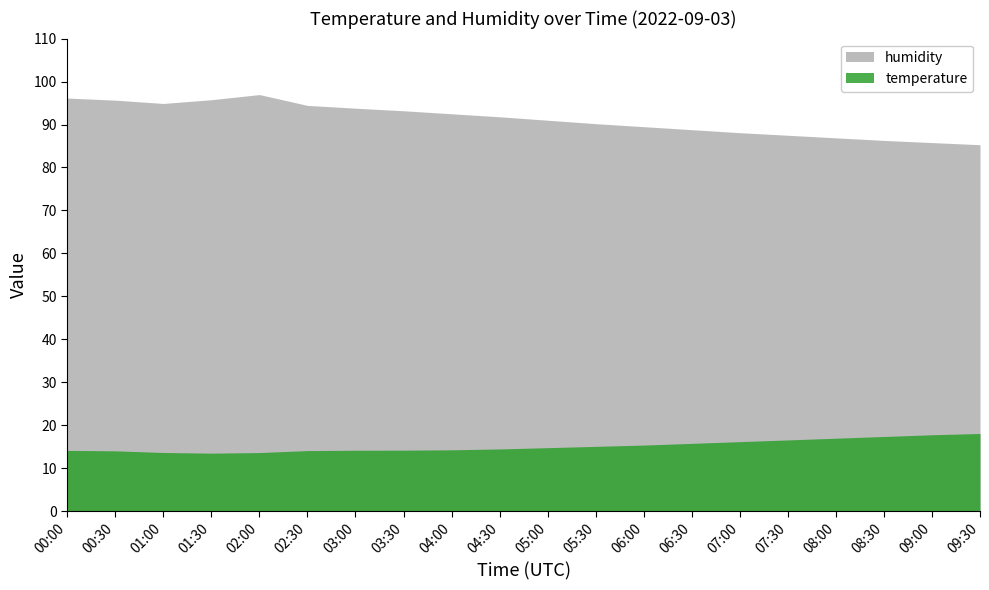

The value of temperature at 03:30 is 8.3. True or false?

False